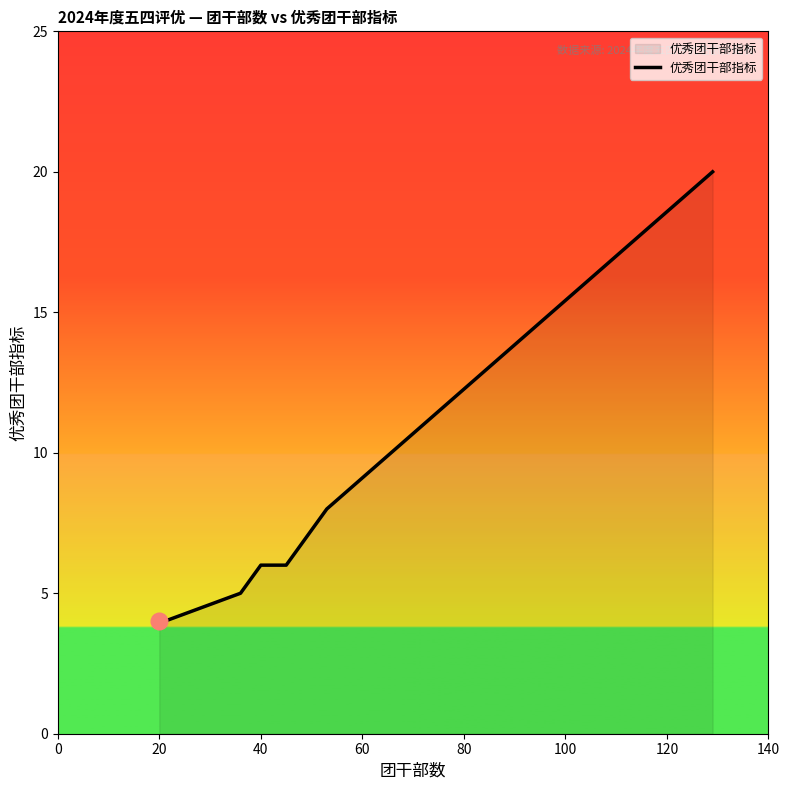

How many lines are shown in the chart?

1